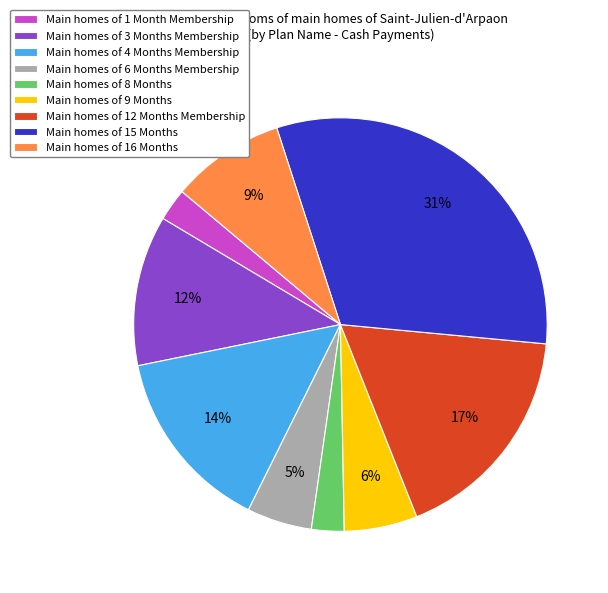

True or false: Main homes of 16 Months accounts for 3% of the total.

False